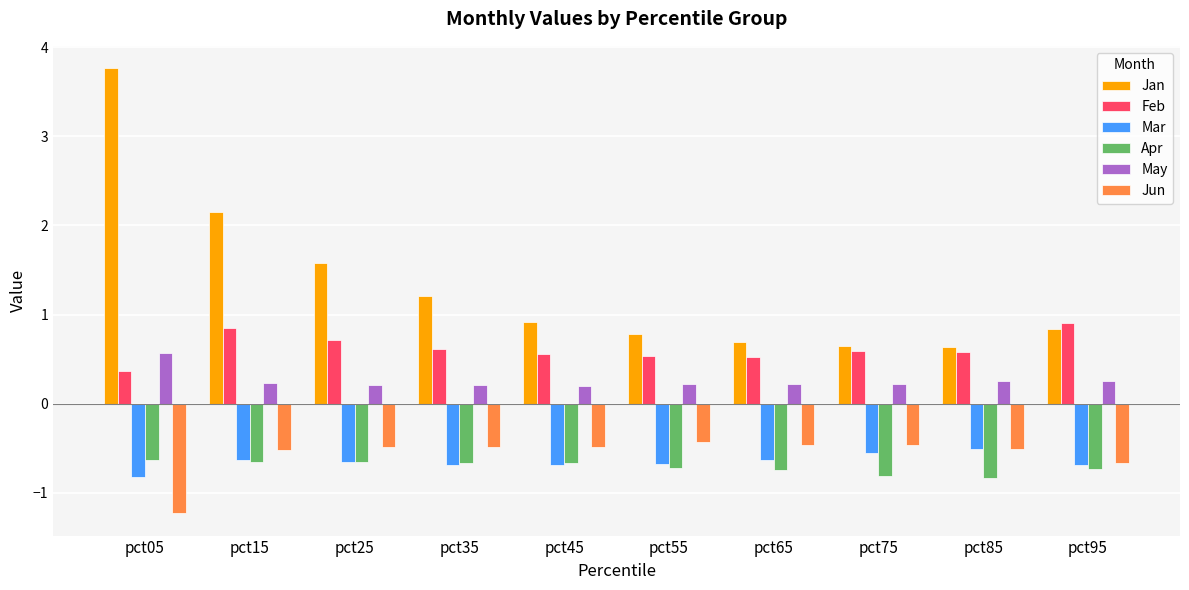

Read the Feb value at pct85.

0.6